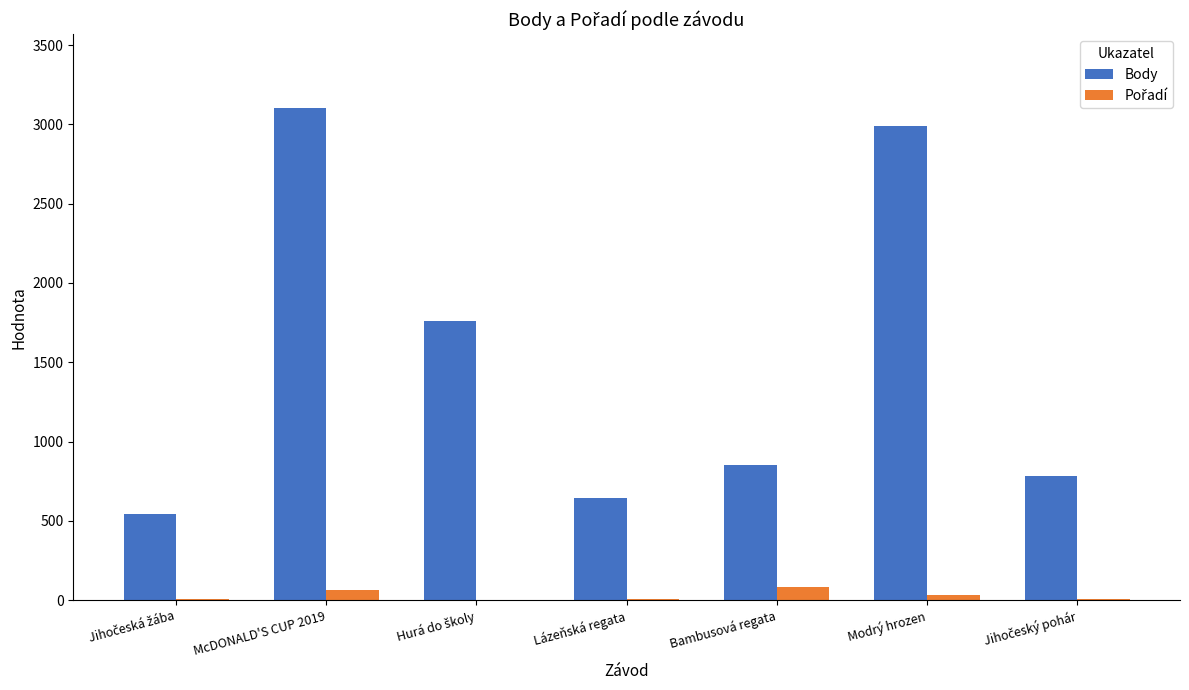

At which label does Body reach its peak?

McDONALD'S CUP 2019